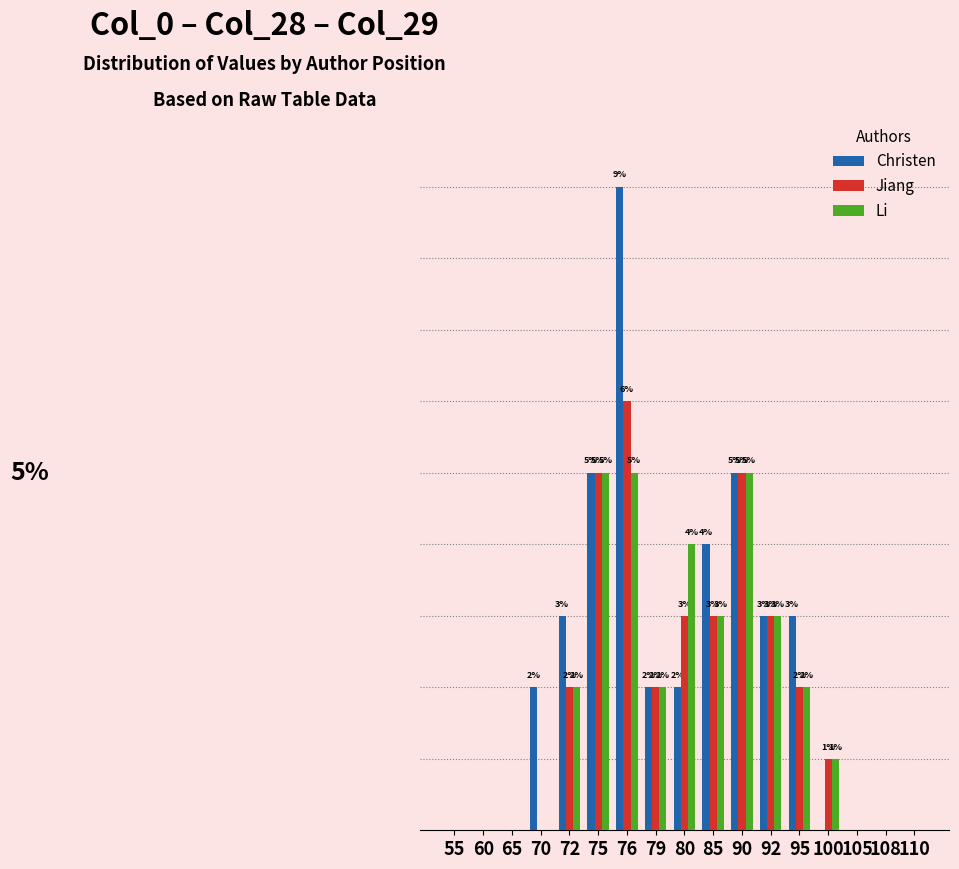

Is the value of Li at 65 greater than the value of Jiang at 85?

No